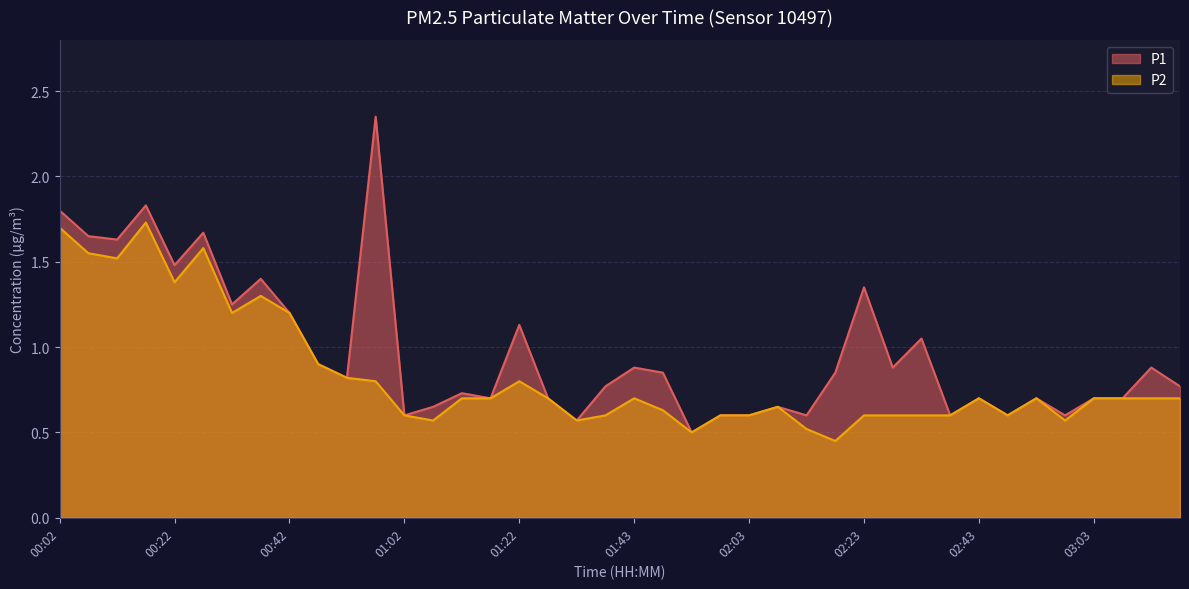

True or false: P1 has a value of 0.9 at 01:43.

True